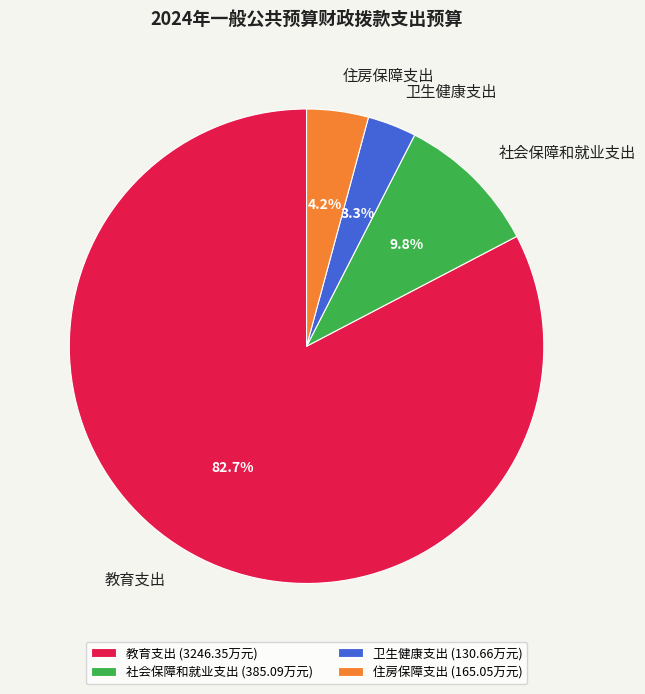

What is the ratio of the value at 教育支出 to the value at 住房保障支出?

19.7